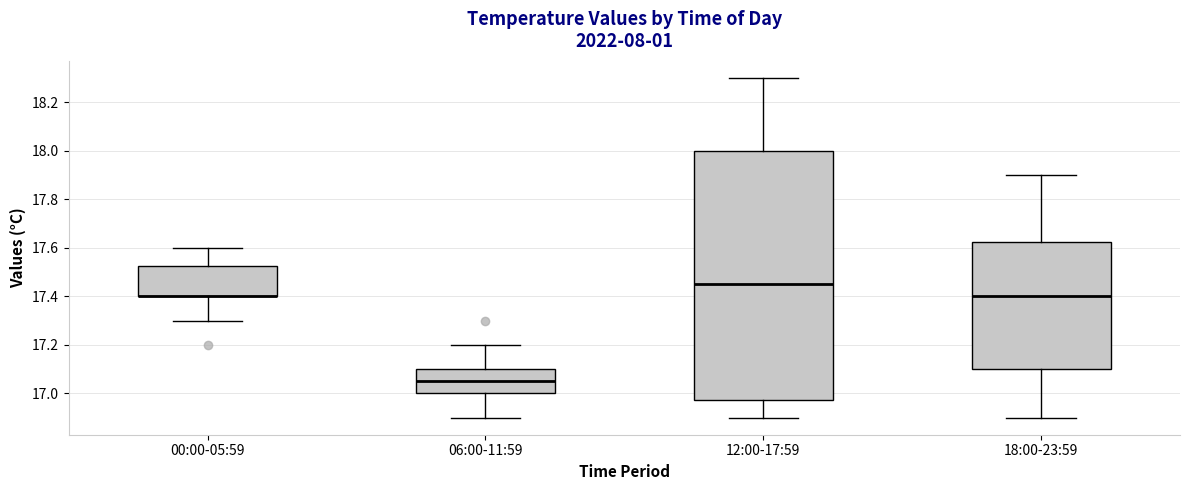

Where is the upper edge of the box for 00:00-05:59 on the y-axis? The values are not printed on the chart, so give them approximately, as read against the axis.

17.52